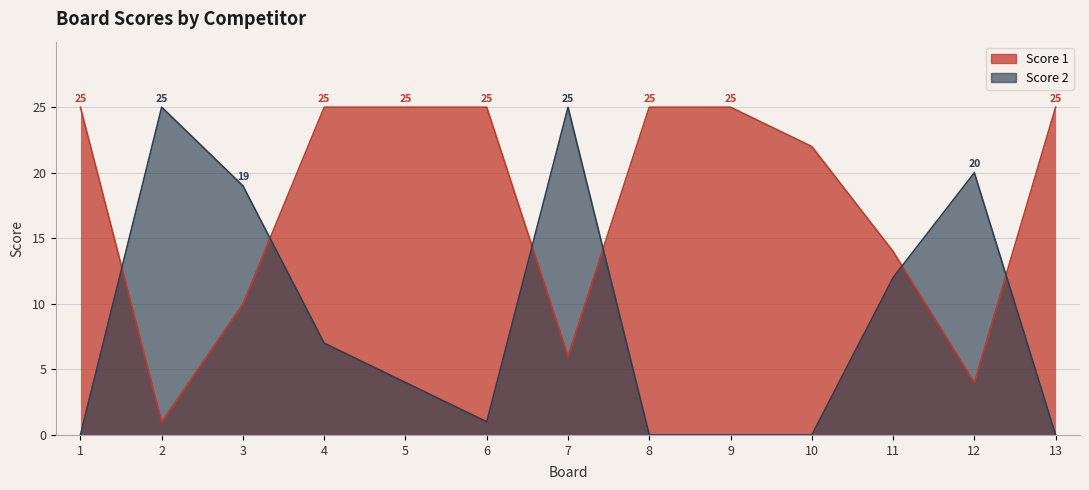

Reading right to left, what are all the values shown in this chart?

Score 1: 25	4	14	22	25	25	6	25	25	25	10	1	25
Score 2: 0	20	12	0	0	0	25	1	4	7	19	25	0